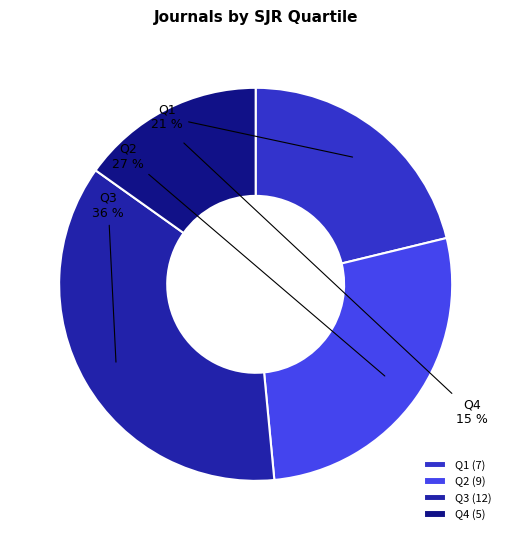

To the nearest percent, what is the combined percentage of Q2 and Q4?

42%